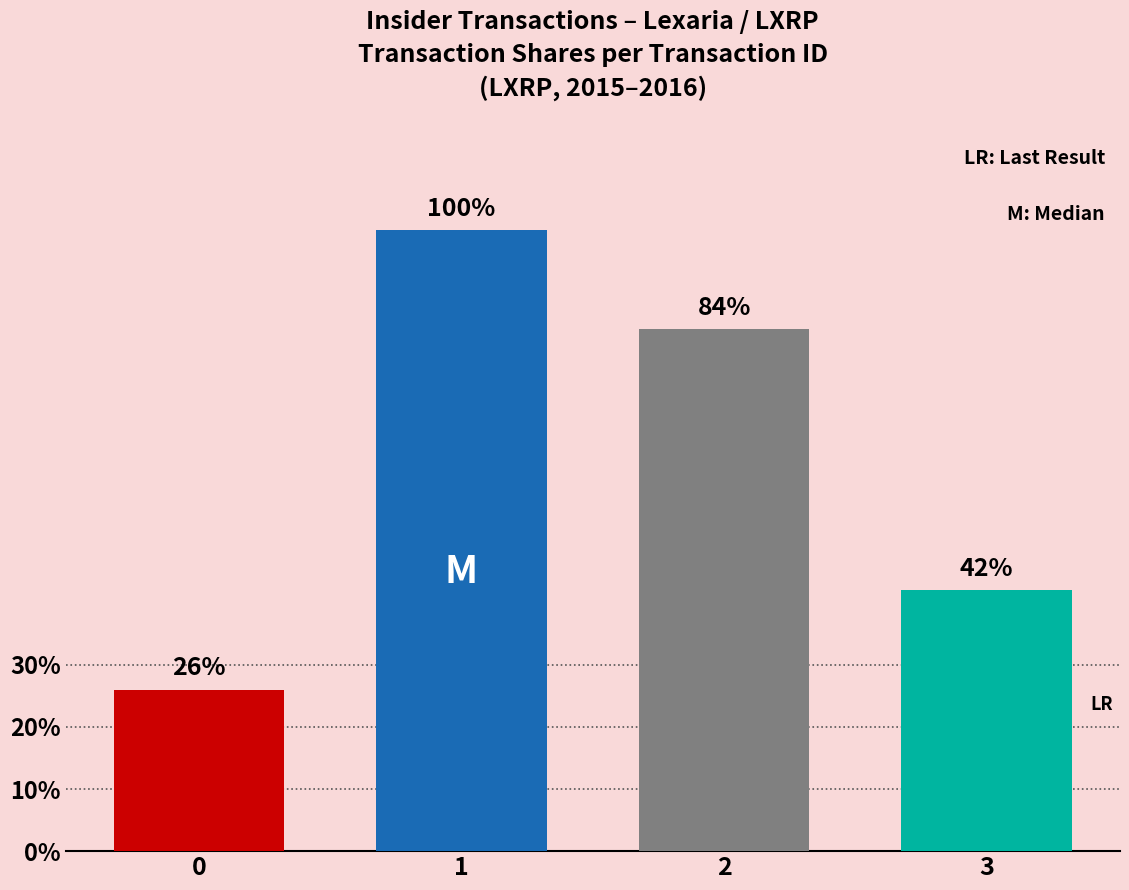

Are the bars horizontal?

No